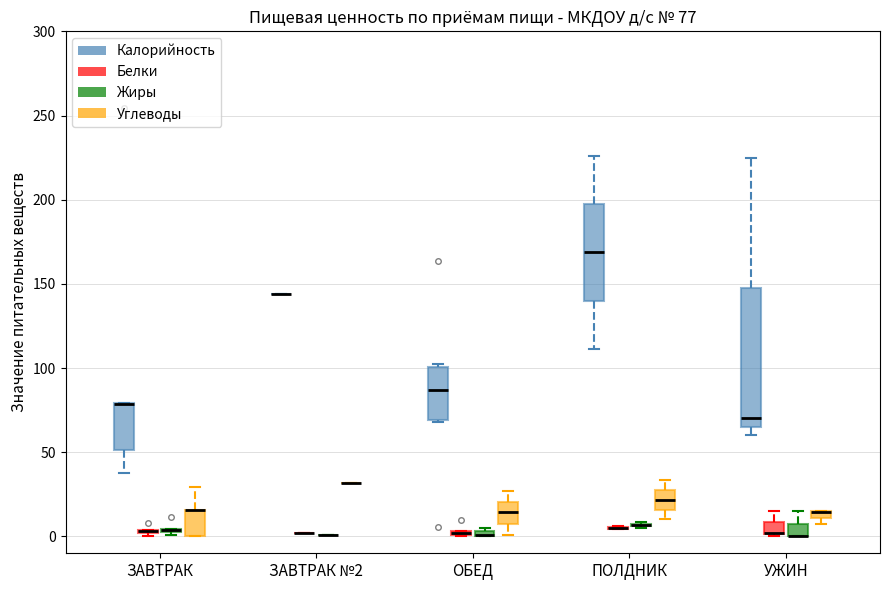

Comparing the boxes themselves (not the whiskers), which one is the tallest?

УЖИН (Калорийность)